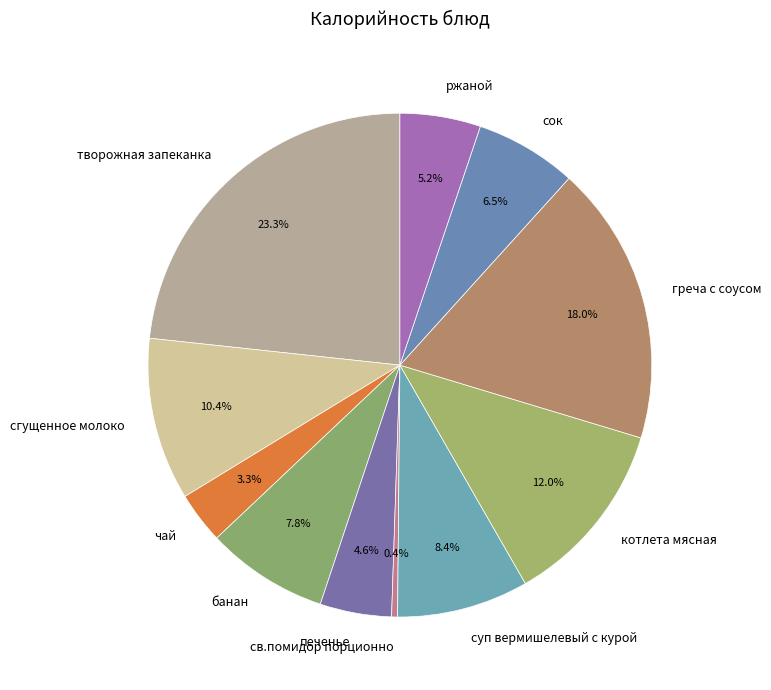

Does сок account for over 50% of the chart?

No